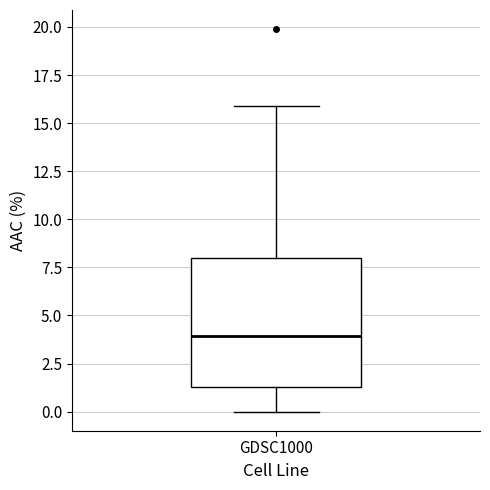

Where is the lower edge of the box for GDSC1000 on the y-axis? The values are not printed on the chart, so give them approximately, as read against the axis.

1.5